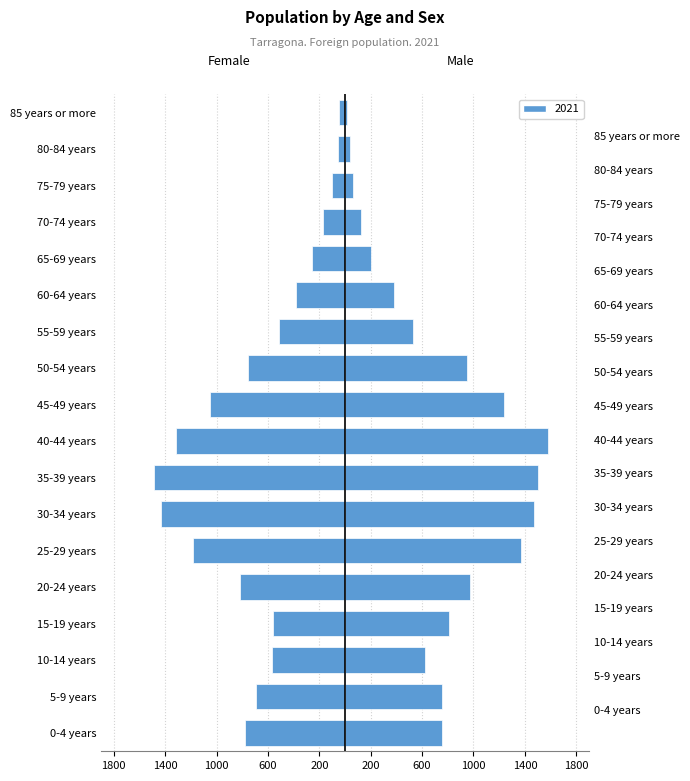

Between 30-34 years and 25-29 years, which is larger?

30-34 years